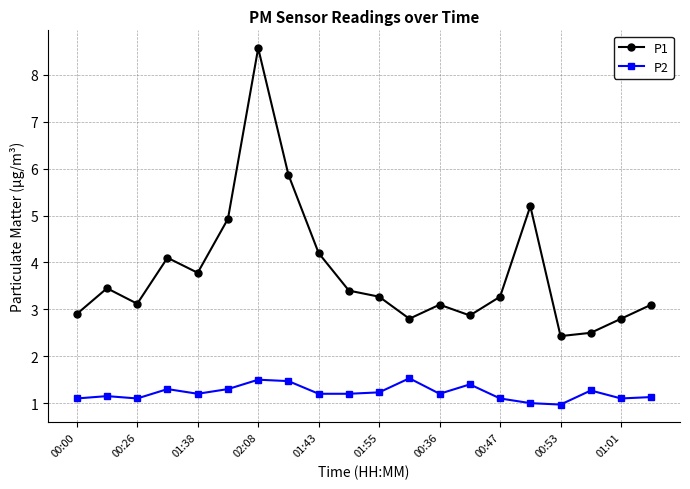

Which series has the largest total across all categories?

P1